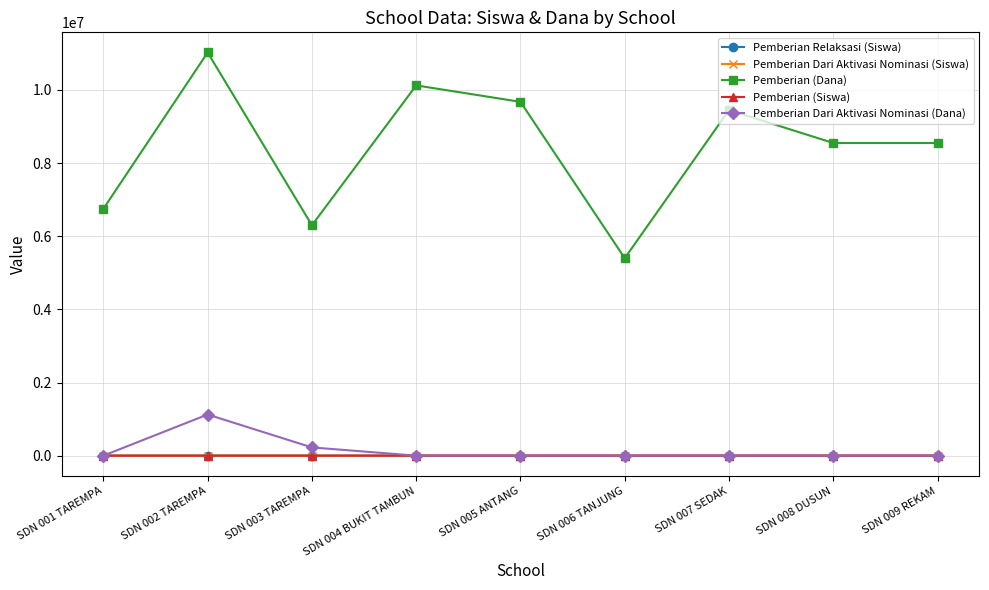

Which series changed the most between SDN 001 TAREMPA and SDN 005 ANTANG?

Pemberian (Dana)